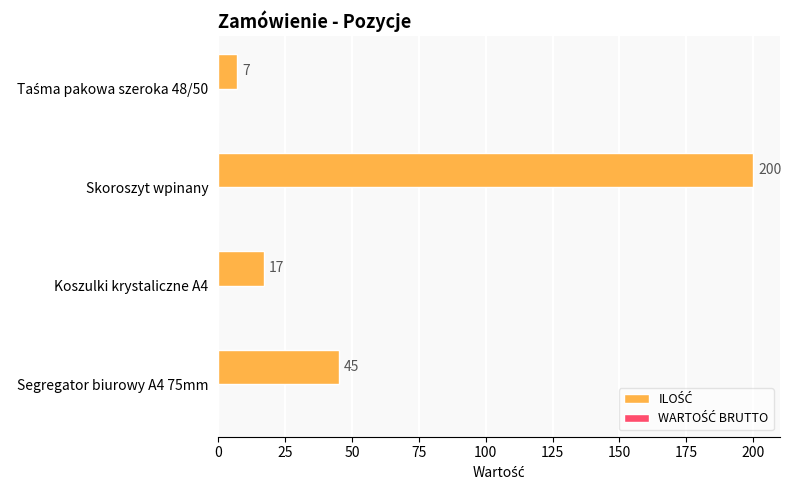

Does the chart contain any negative values?

No